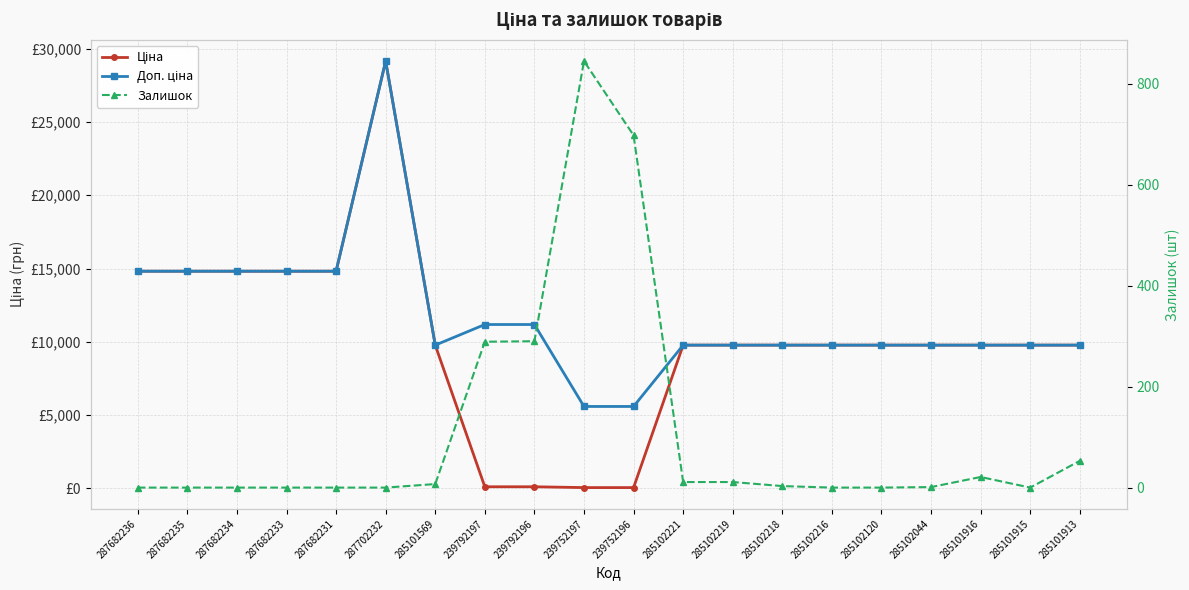

What position from the right is 287702232?

15